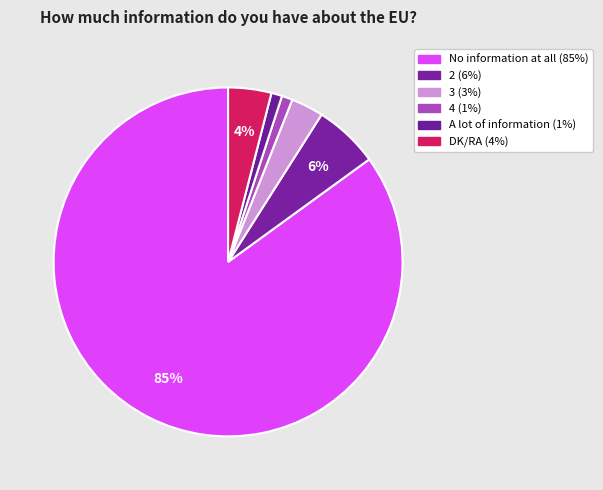

Does No information at all represent more than half of the total?

Yes